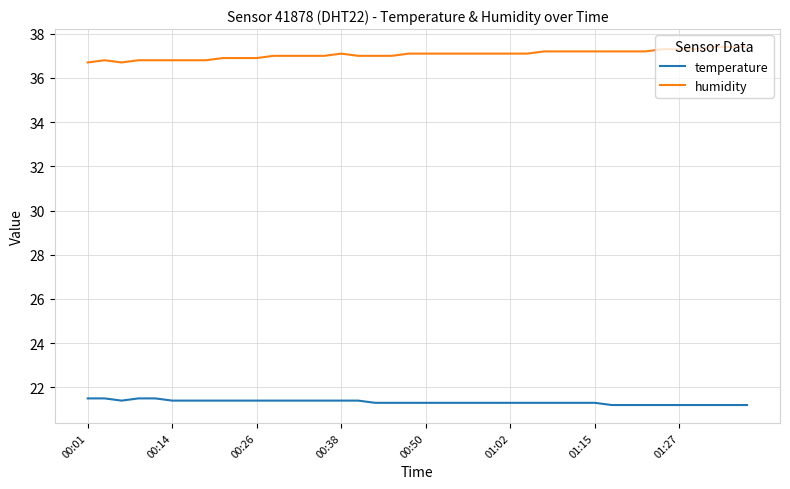

Which series has the largest total across all categories?

humidity